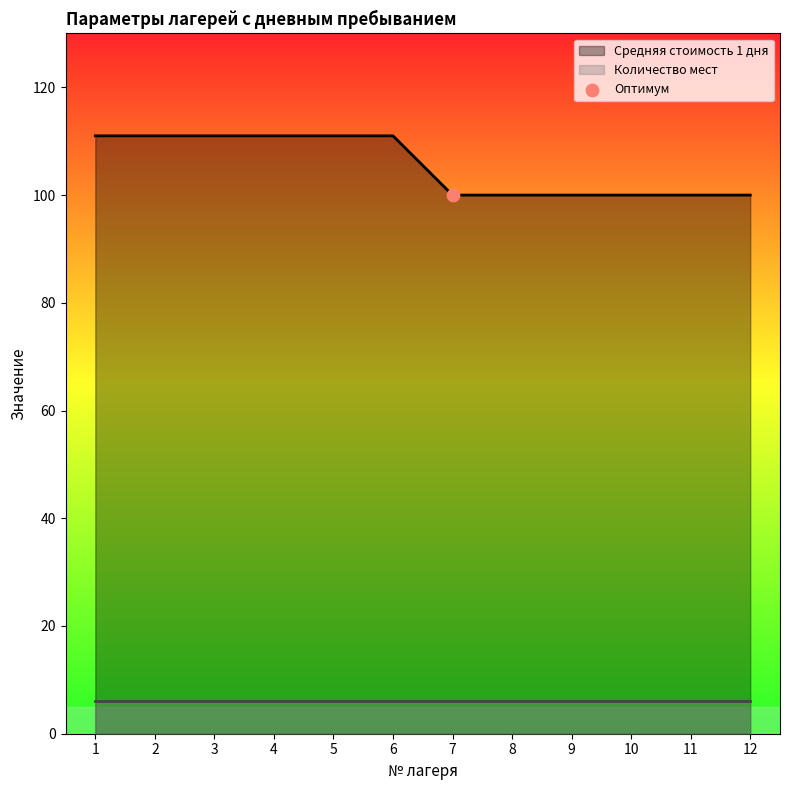

Between 5 and 9, which is larger?

5